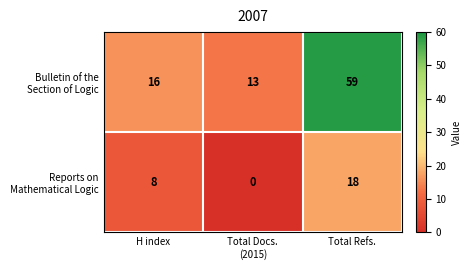

What is the maximum value shown in the chart?

59